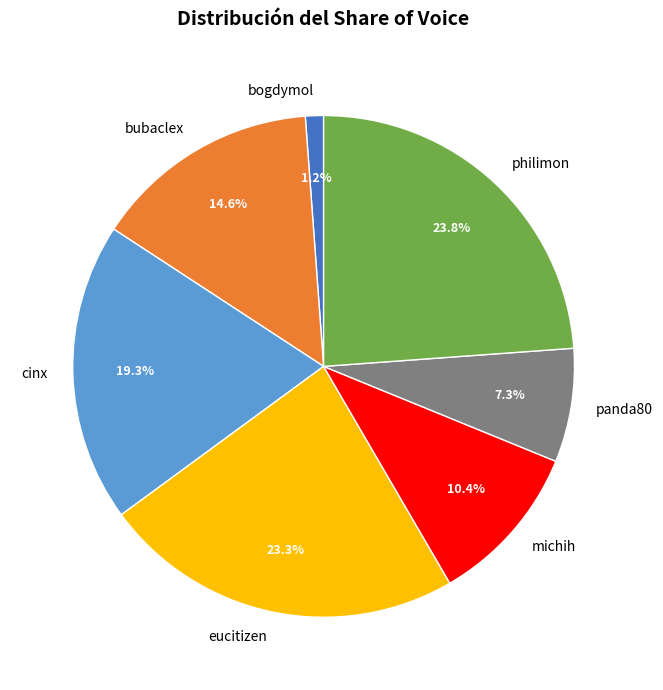

Rank the categories by value from highest to lowest.

philimon, eucitizen, cinx, bubaclex, michih, panda80, bogdymol